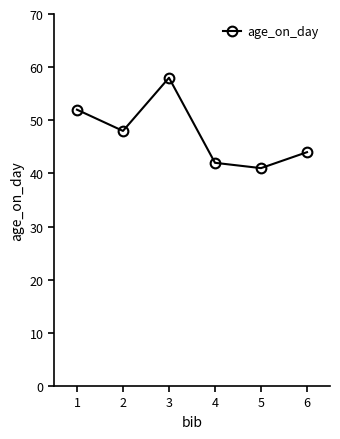

Reading left to right, what are all the values shown in this chart?

52	48	58	42	41	44